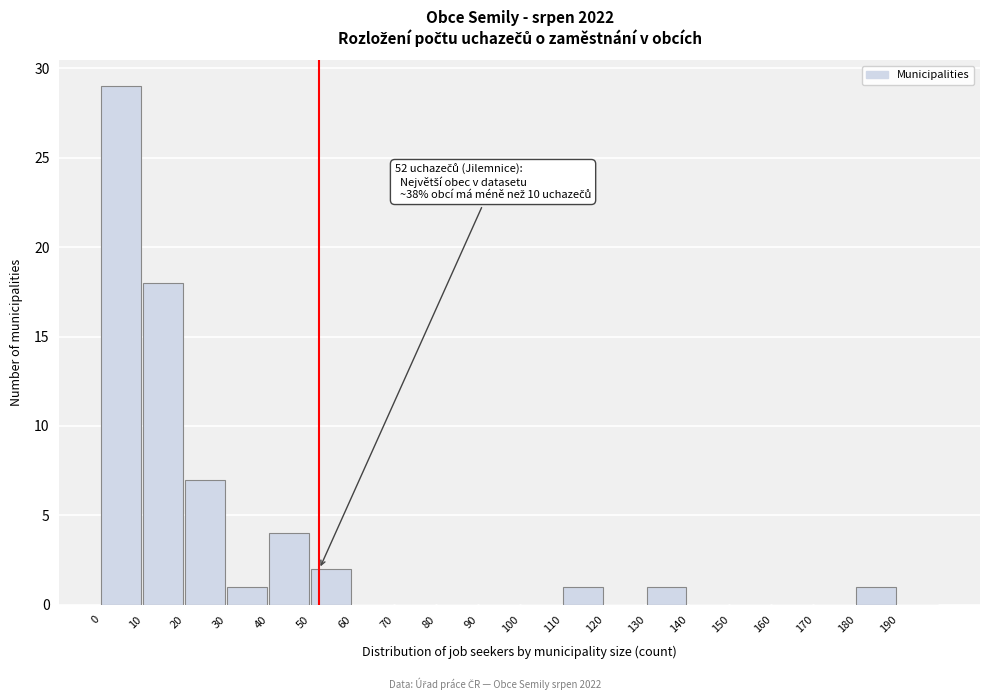

Over which range of the x-axis is the bar tallest?

0 to 10